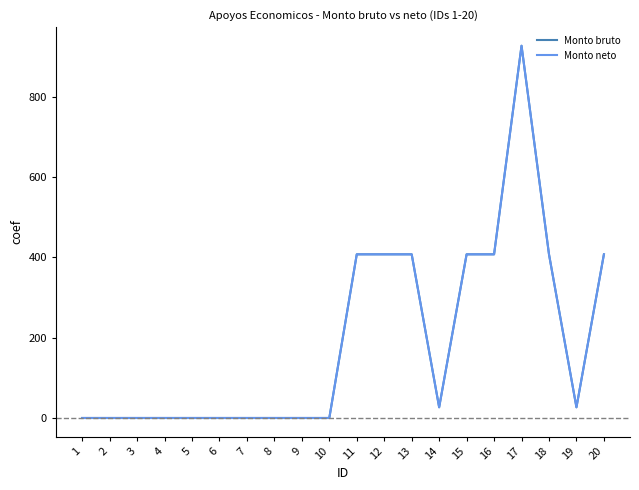

True or false: Monto neto has a value of 0.0 at 5.

True